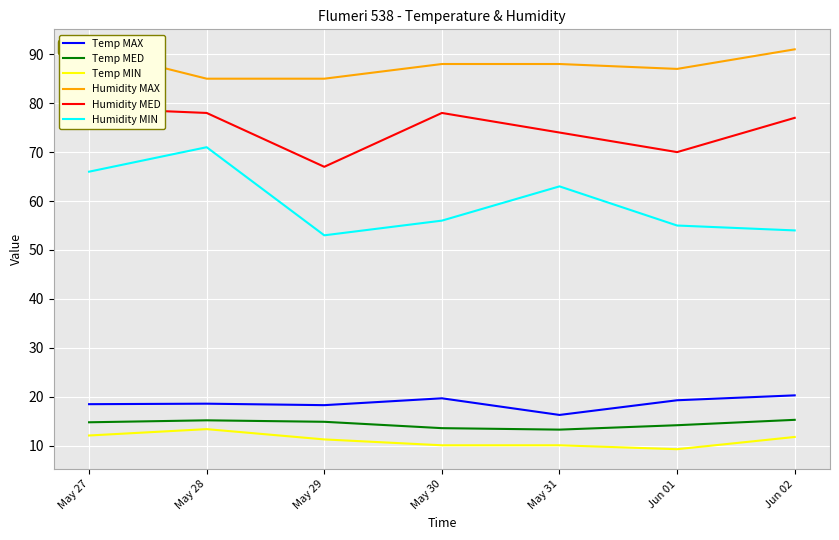

What is the difference between the second highest and minimum values in the Temp MAX series?

3.4